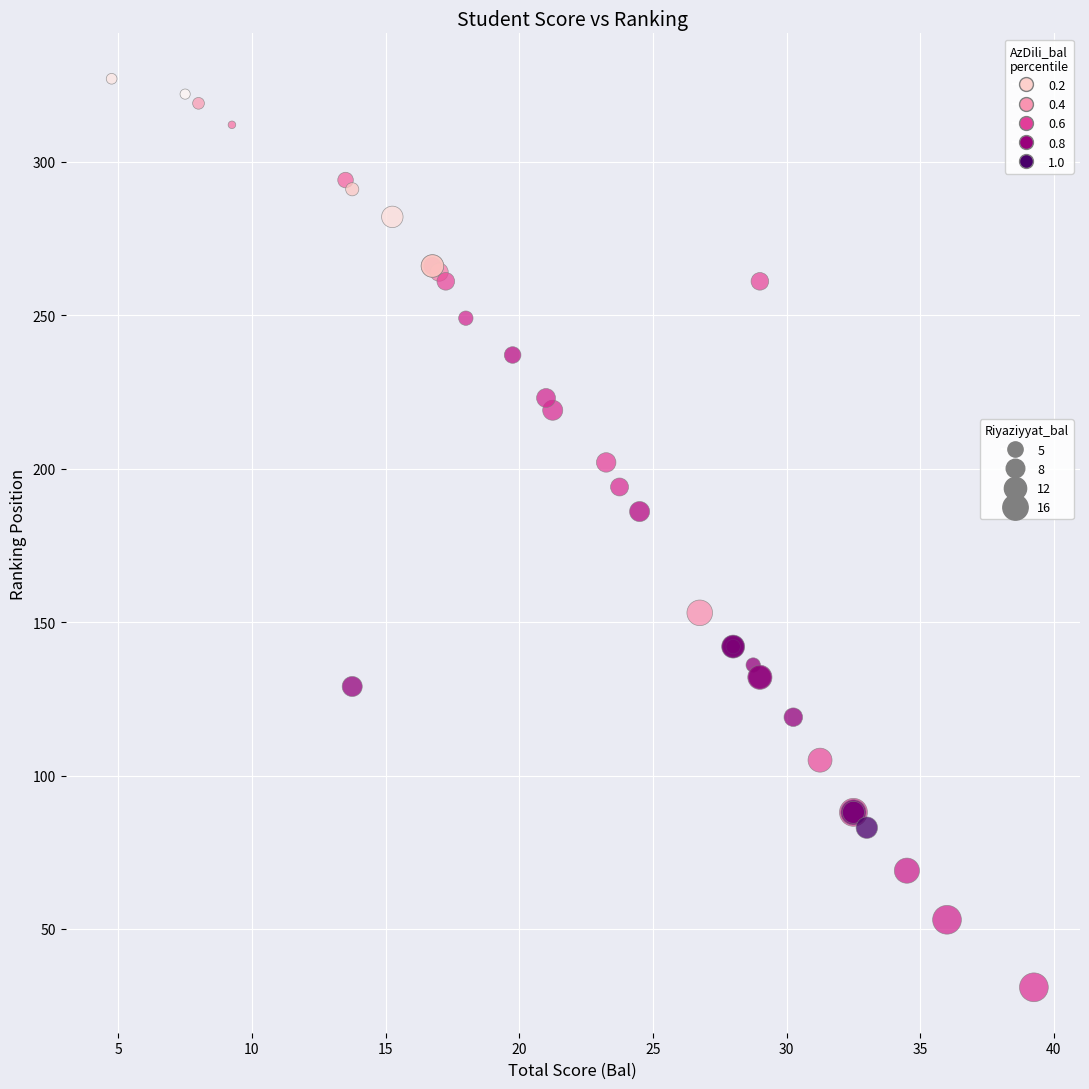

What Y value in the scatter plot is closest to 179?

186